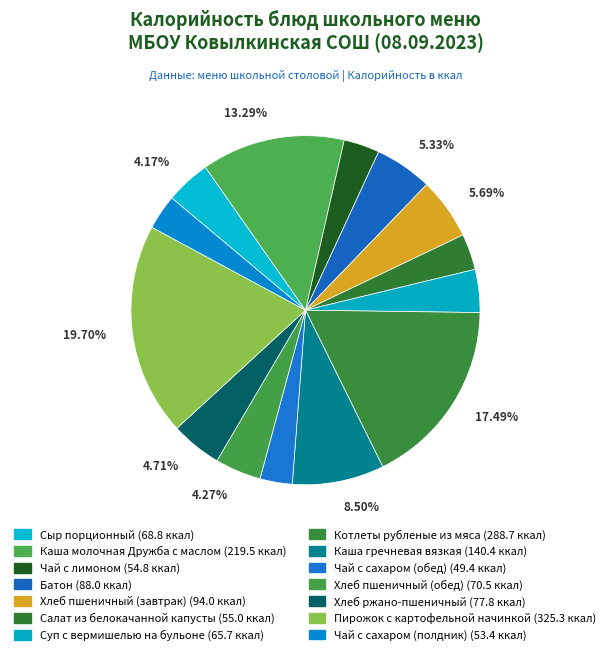

Is there a majority slice in this chart?

No